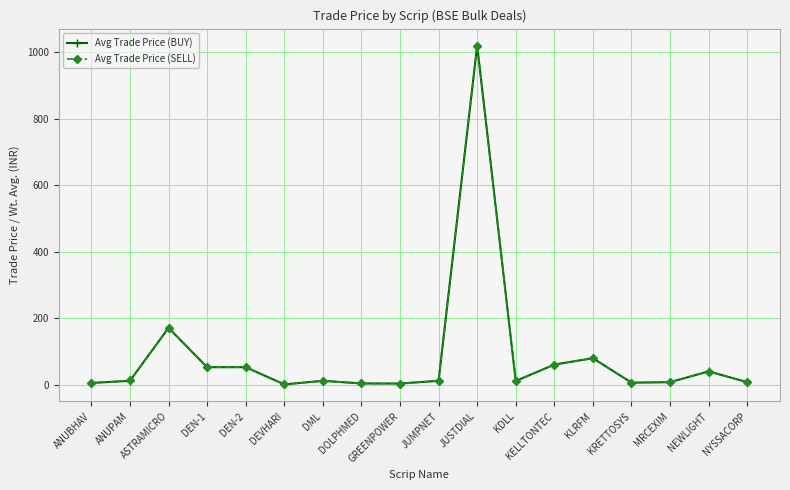

At which category is the sum across all series the highest?

JUSTDIAL